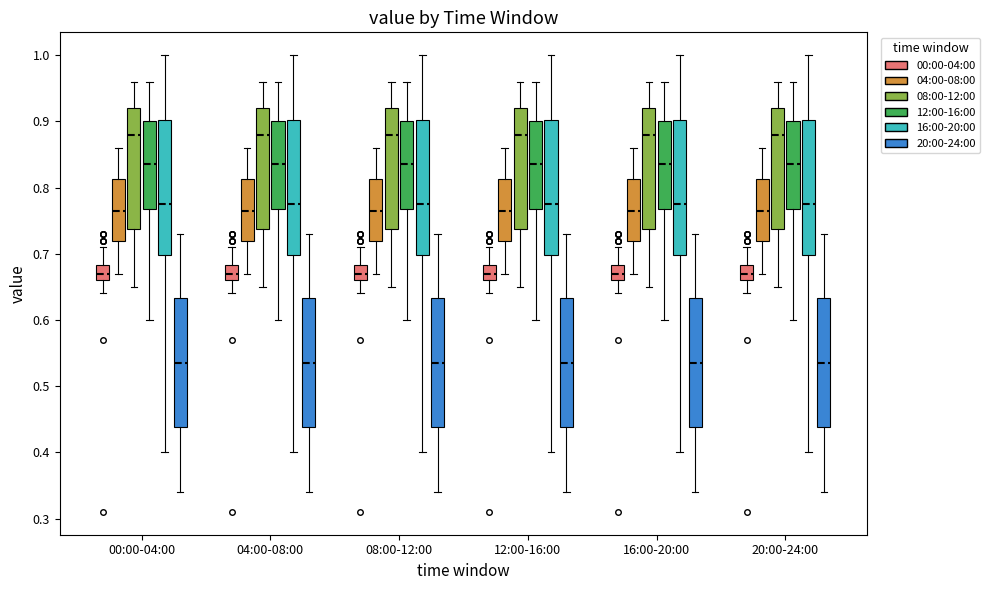

Where is the upper edge of the box for 16:00-20:00 (00:00-04:00) on the y-axis? The values are not printed on the chart, so give them approximately, as read against the axis.

0.68